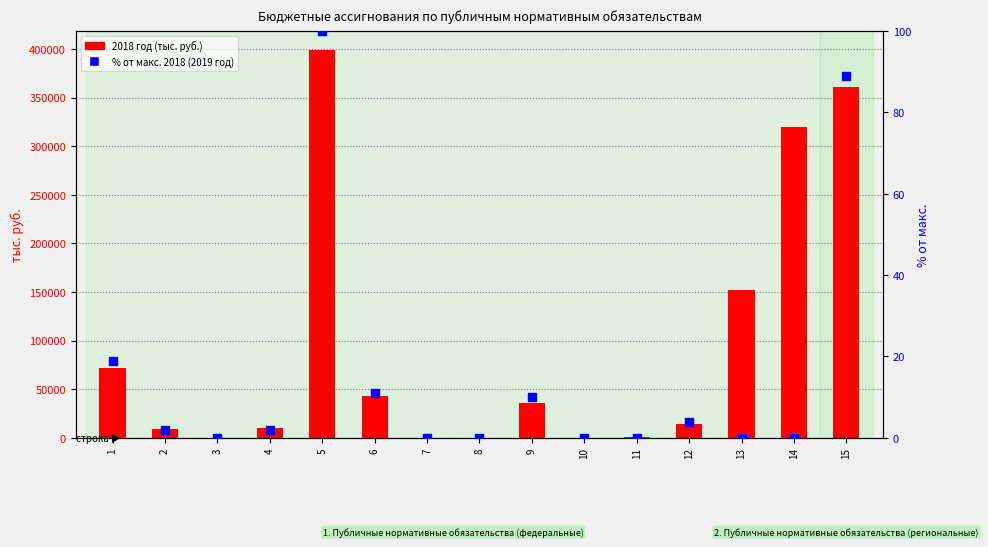

Which series has the largest total across all categories?

2018 год (тыс. руб.)